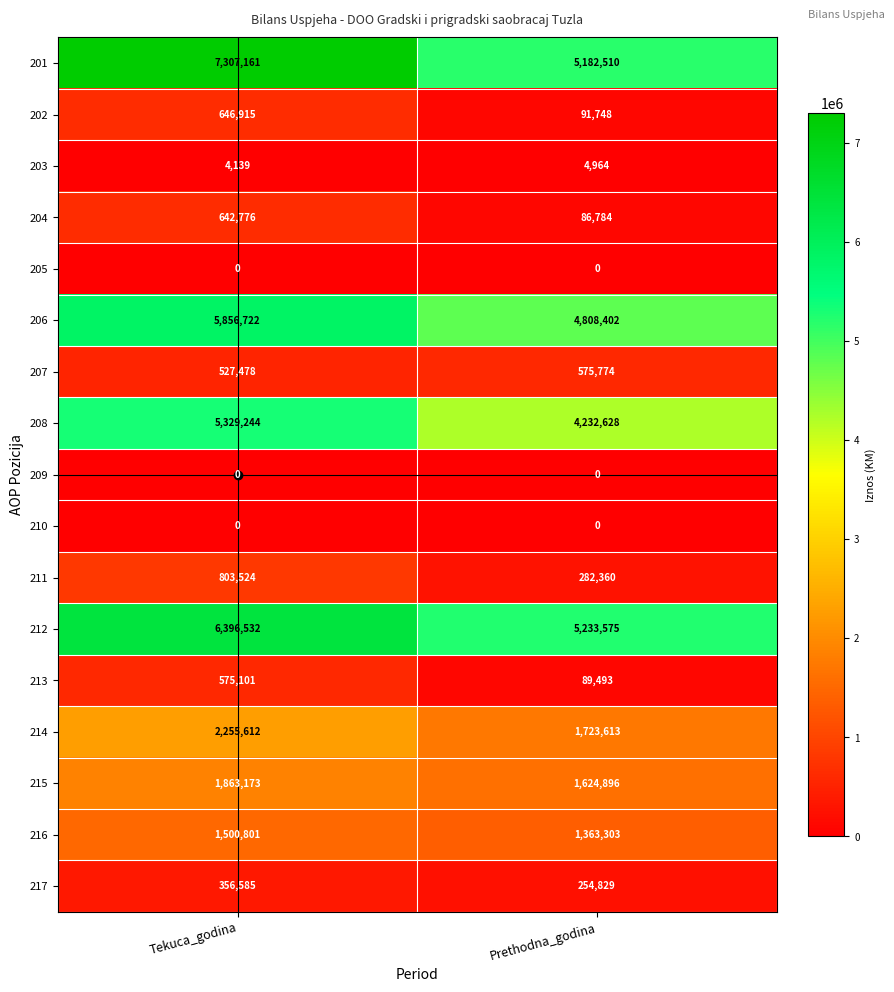

What is the sum of all 202 values?

738663